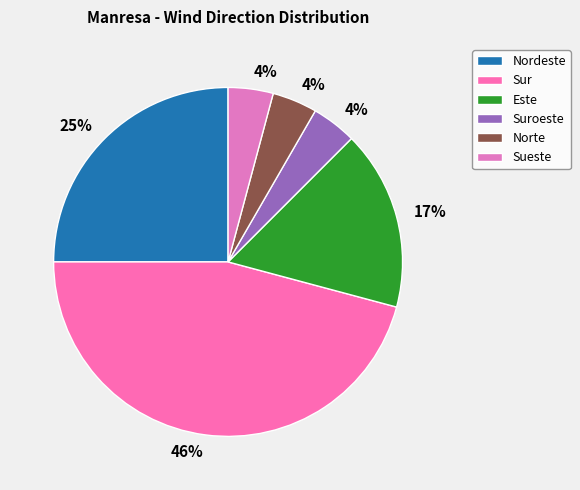

Is there any slice that represents more than half of the pie?

No